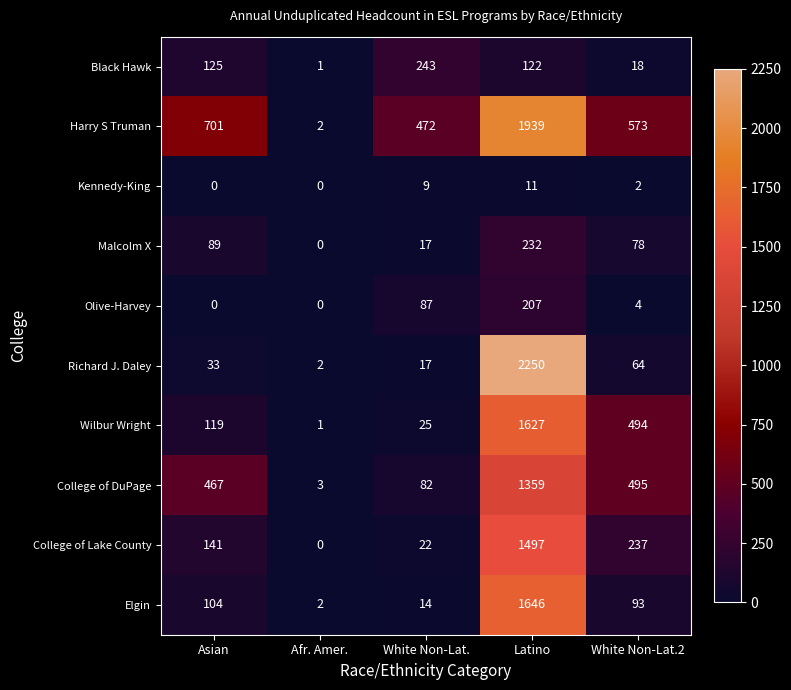

Which series has the largest range (max minus min)?

Richard J. Daley